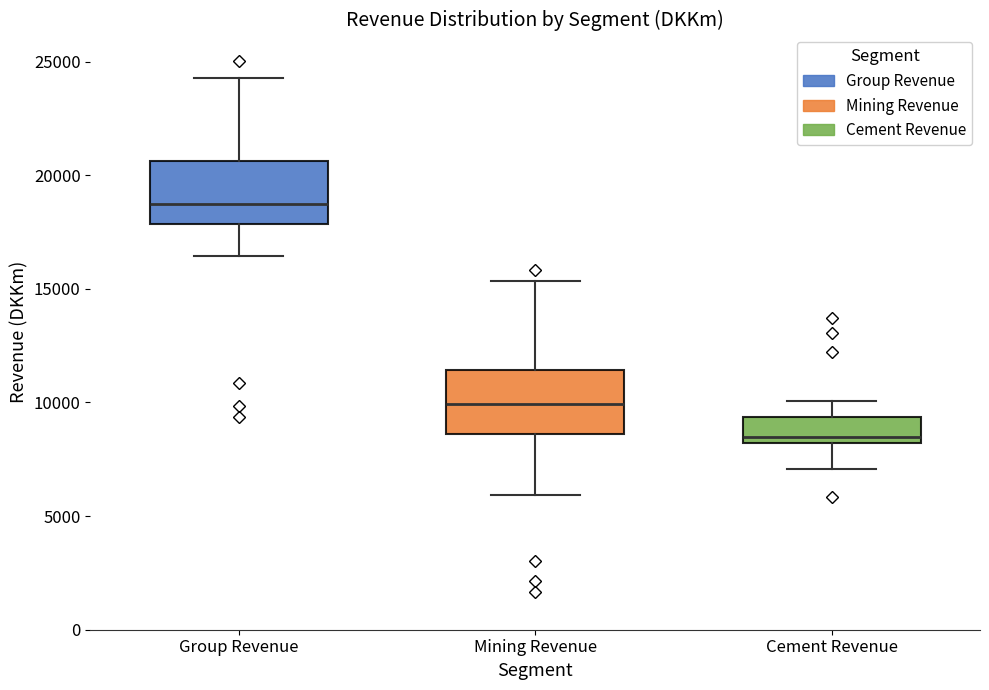

Reading left to right, transcribe this box plot: for each box, give where its median line is, the range the box spans, and where its two whiskers end, as read against the y-axis. The values are not printed on the chart, so give them approximately, as read against the axis.

Group Revenue: median 19000, box 18000 to 20500, whiskers 16500 to 24500
Mining Revenue: median 10000, box 8500 to 11500, whiskers 6000 to 15500
Cement Revenue: median 8500, box 8000 to 9500, whiskers 7000 to 10000